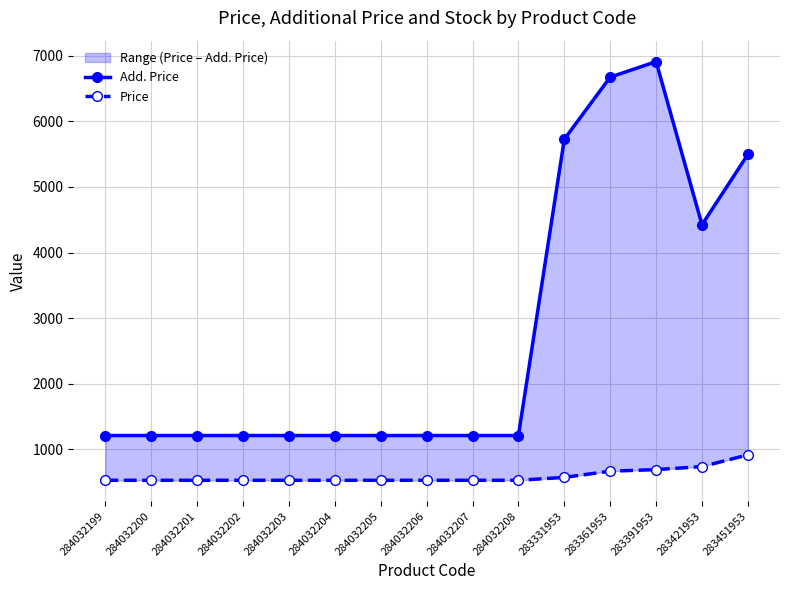

How many interior local peaks does the Add. Price series have?

1